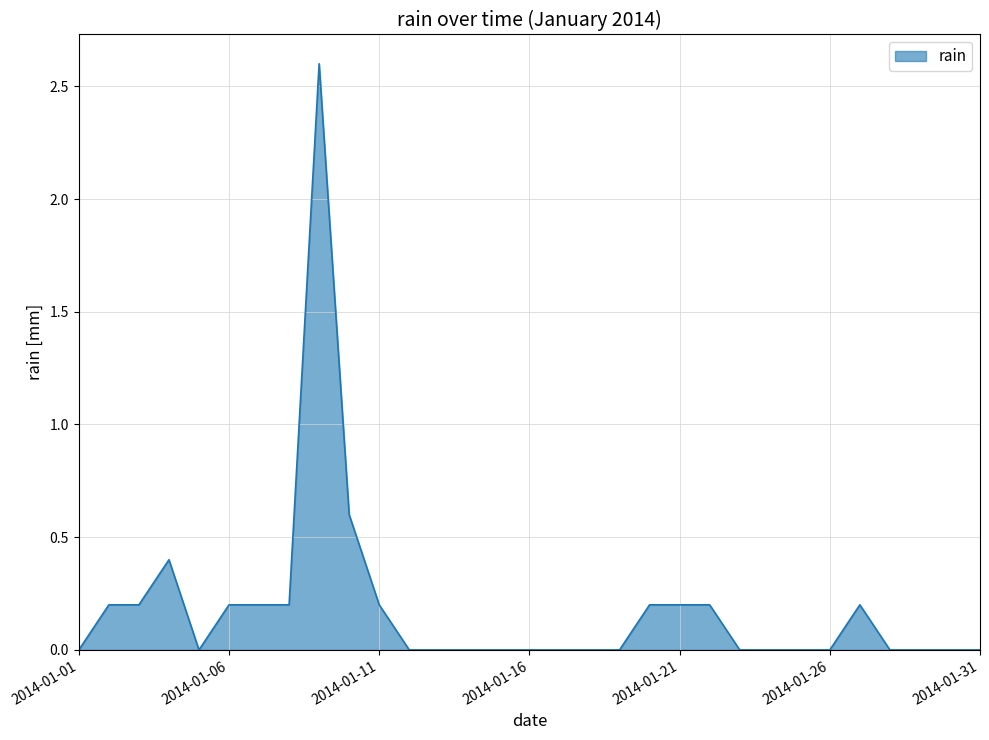

What is the maximum value shown in the chart?

2.6